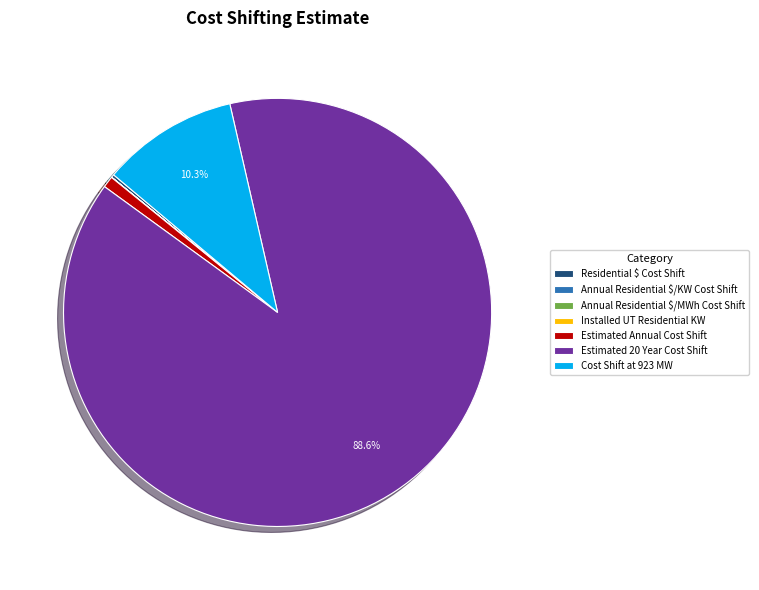

What is the ratio of the value at Estimated 20 Year Cost Shift to the value at Estimated Annual Cost Shift?

103.1